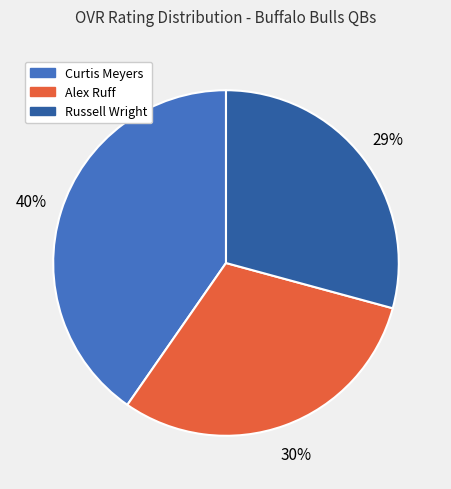

To the nearest percent, what percentage of the pie is Alex Ruff?

30%